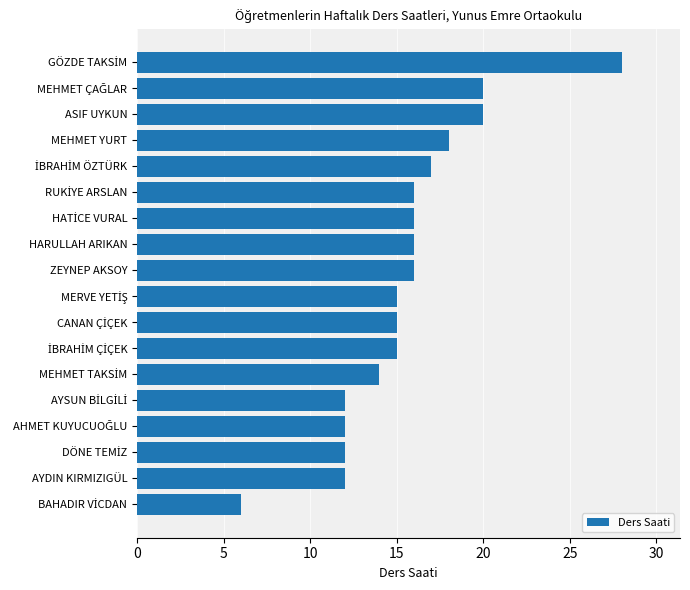

What is the difference between the maximum and minimum values?

22